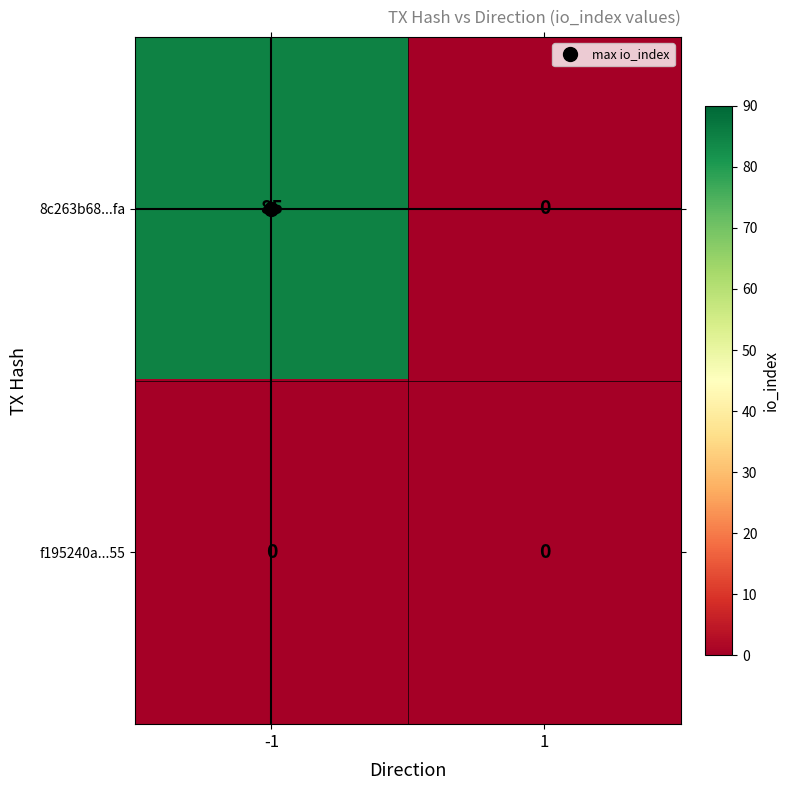

What is the highest value of the 8c263b68...fa series?

85